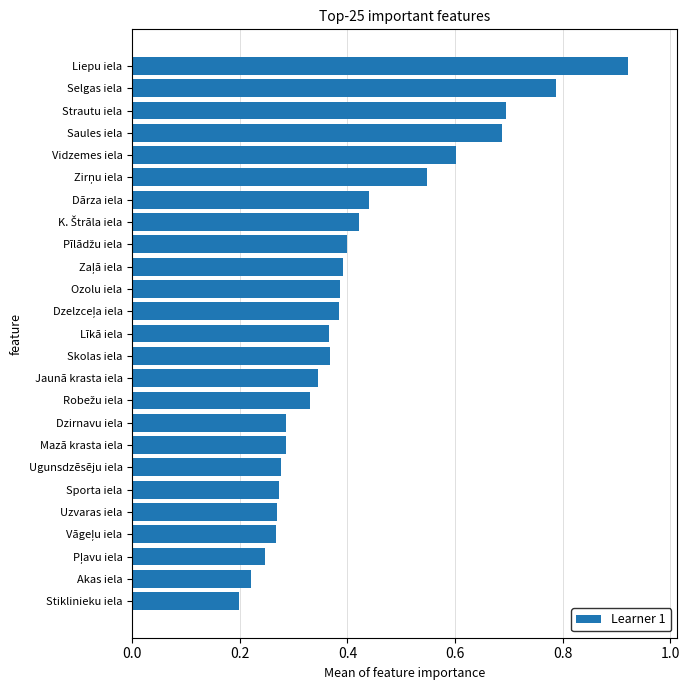

Count the values in the range 0 to 1.

25